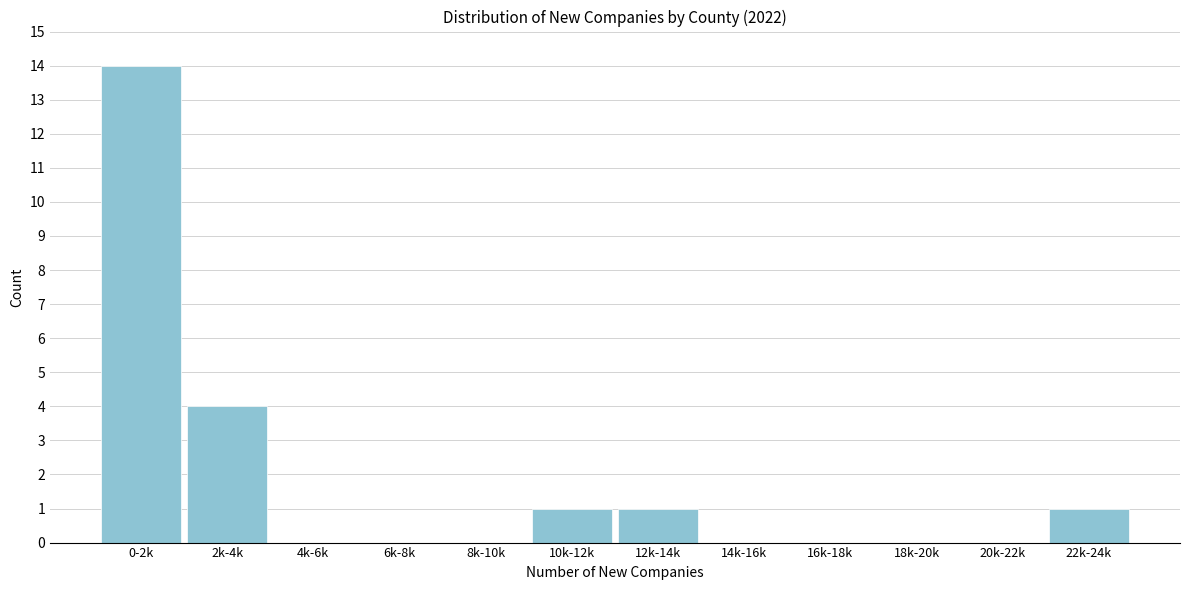

Reading right to left, what are all the values shown in this chart?

22k-24k=1	20k-22k=0	18k-20k=0	16k-18k=0	14k-16k=0	12k-14k=1	10k-12k=1	8k-10k=0	6k-8k=0	4k-6k=0	2k-4k=4	0-2k=14